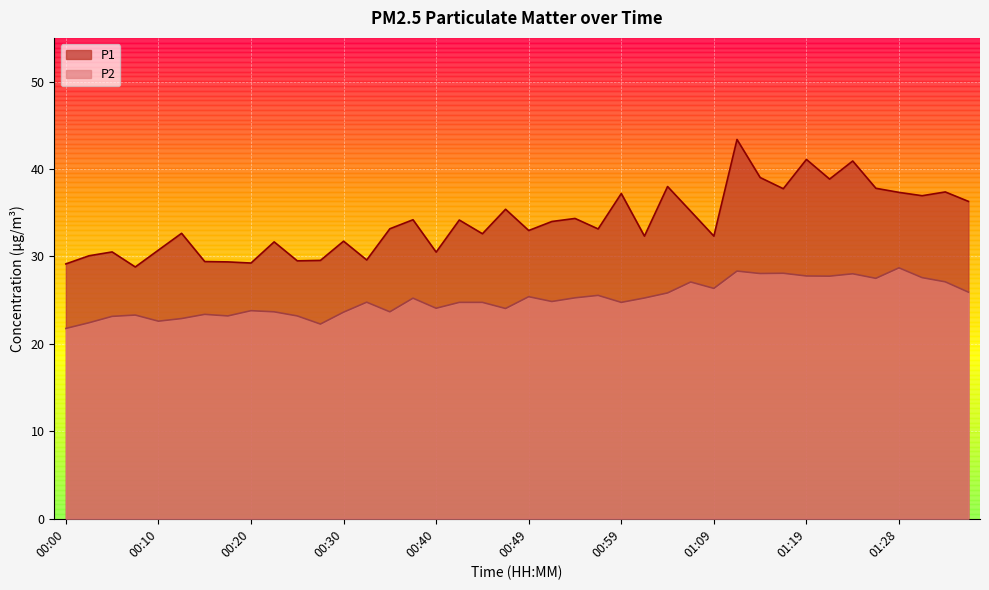

At how many categories does at least one series exceed 28?

40